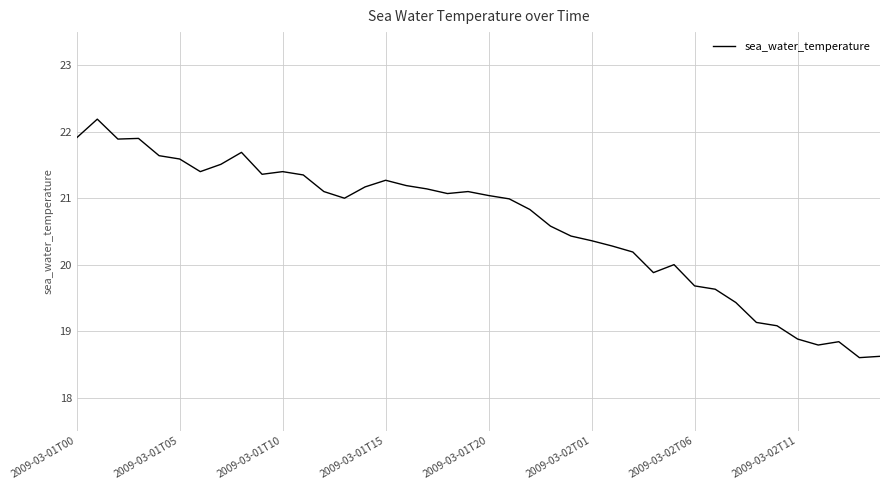

What is the difference between the maximum and minimum values?

3.6